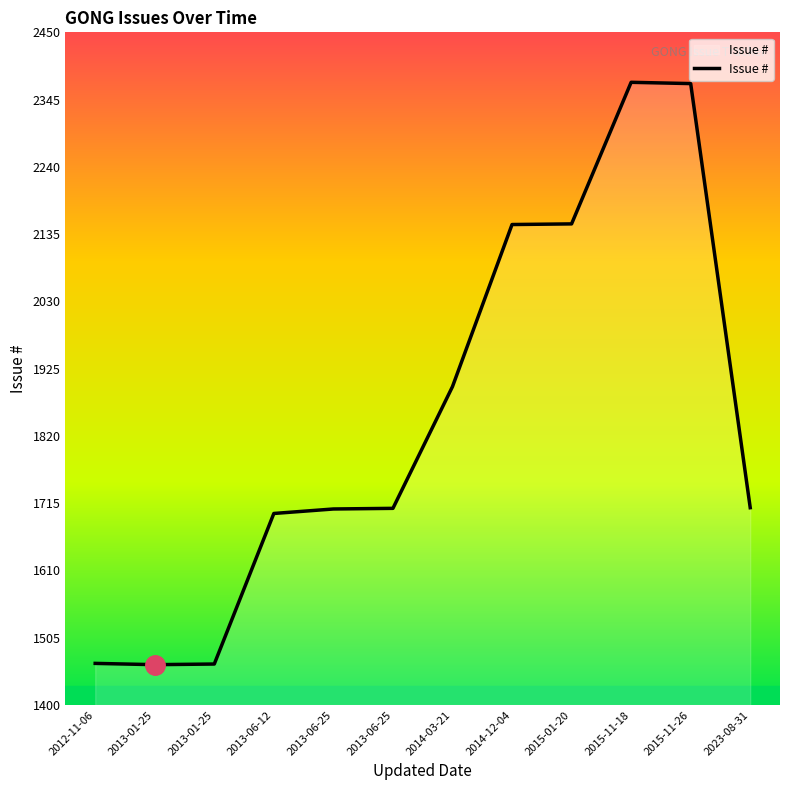

Rank the categories by value from highest to lowest.

2015-11-18, 2015-11-26, 2015-01-20, 2014-12-04, 2014-03-21, 2023-08-31, 2013-06-25, 2013-06-25, 2013-06-12, 2012-11-06, 2013-01-25, 2013-01-25